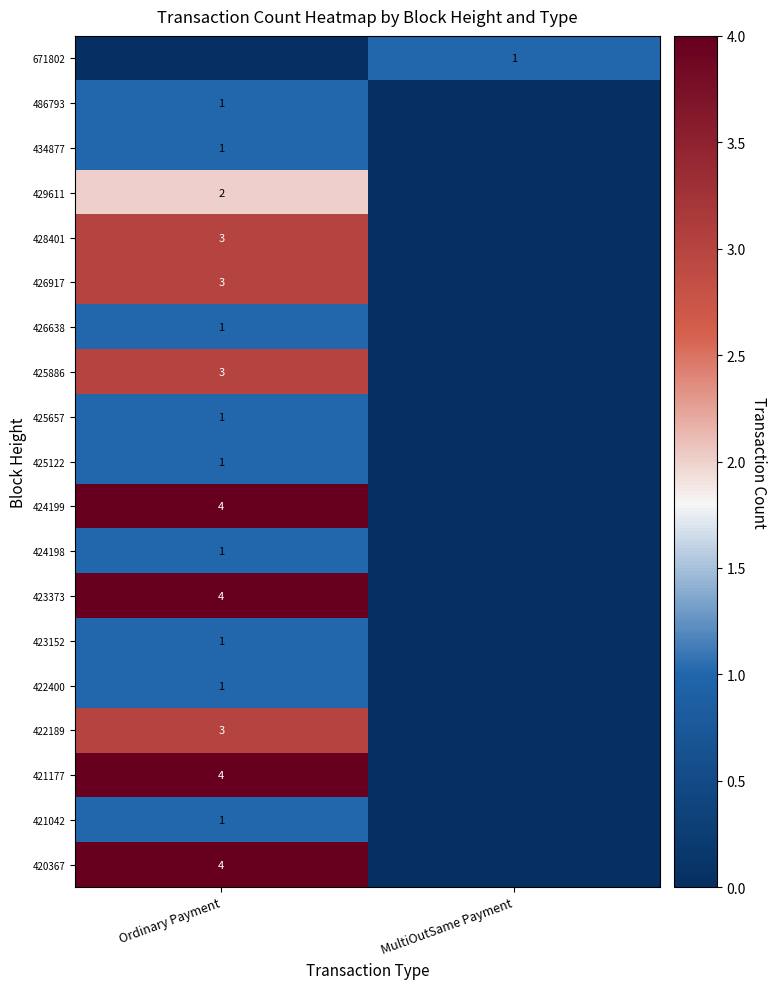

Is the value of 671802 at MultiOutSame Payment greater than the value of 421177 at Ordinary Payment?

No